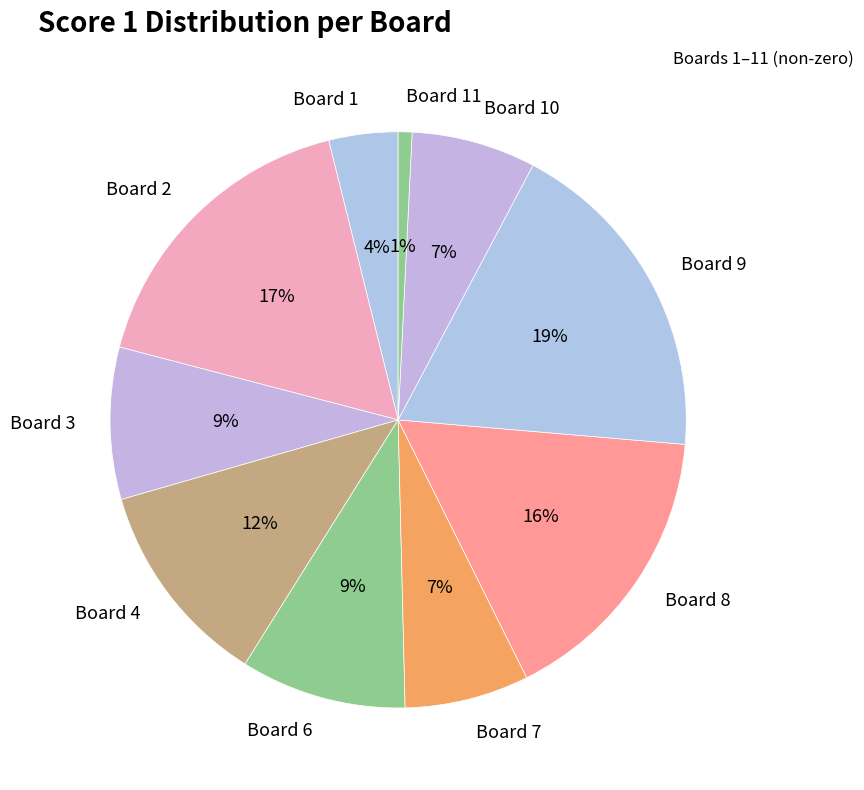

True or false: Board 10 accounts for 7% of the total.

True